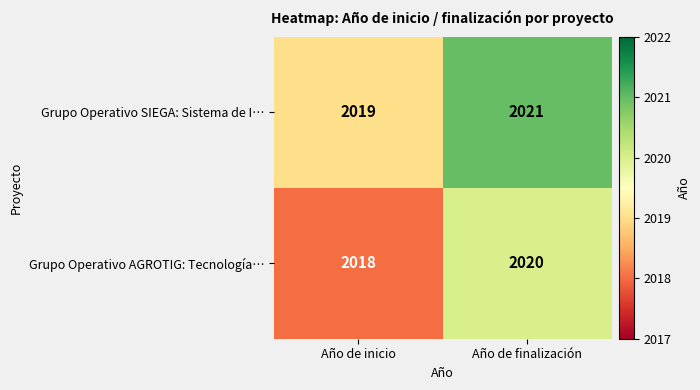

Reading left to right, what are all the values shown in this chart?

Grupo Operativo SIEGA: Sistema de I…: 2019	2021
Grupo Operativo AGROTIG: Tecnología…: 2018	2020